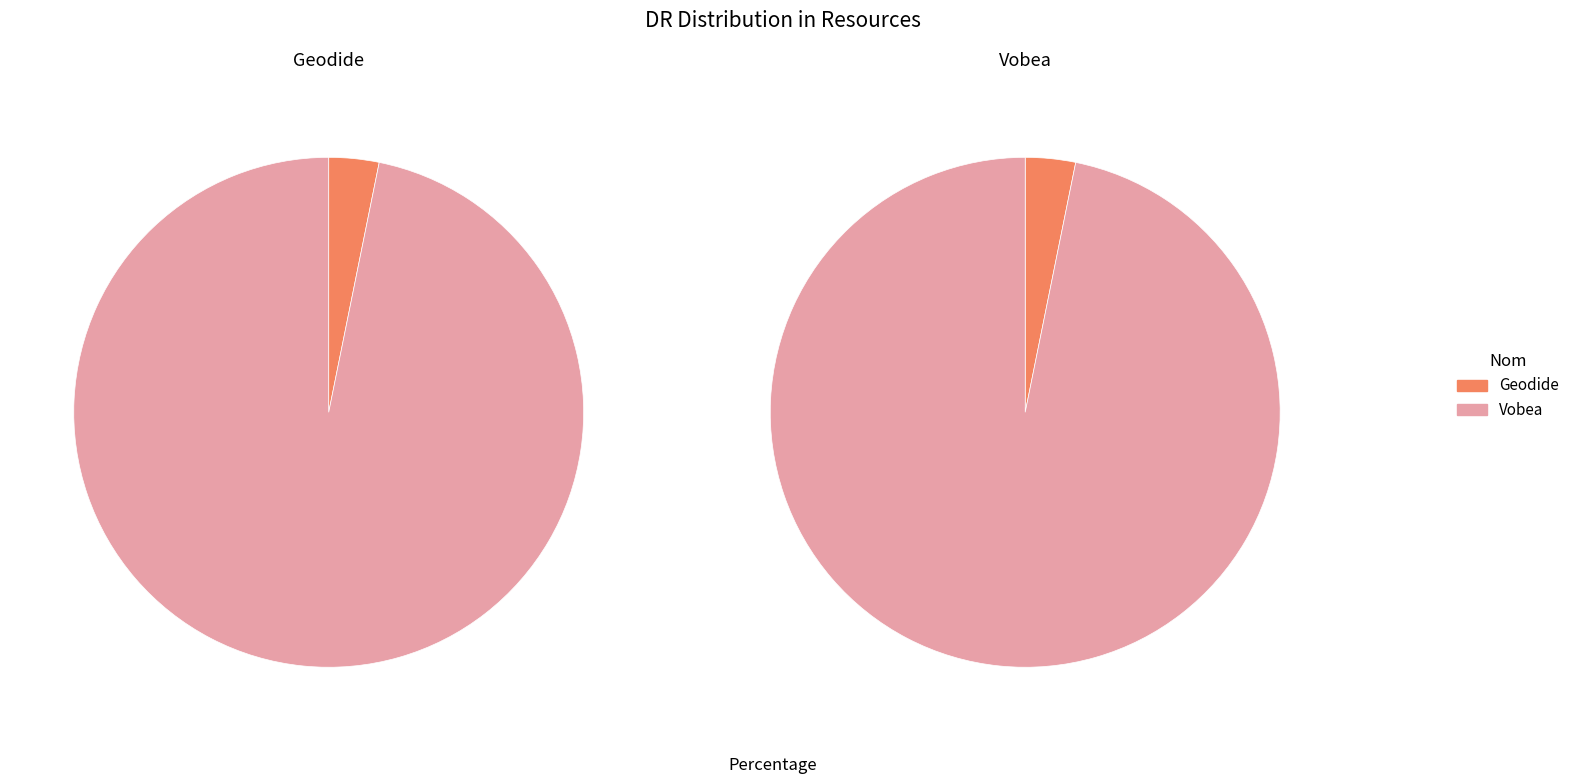

What is the change in value from Geodide to Vobea?

+855